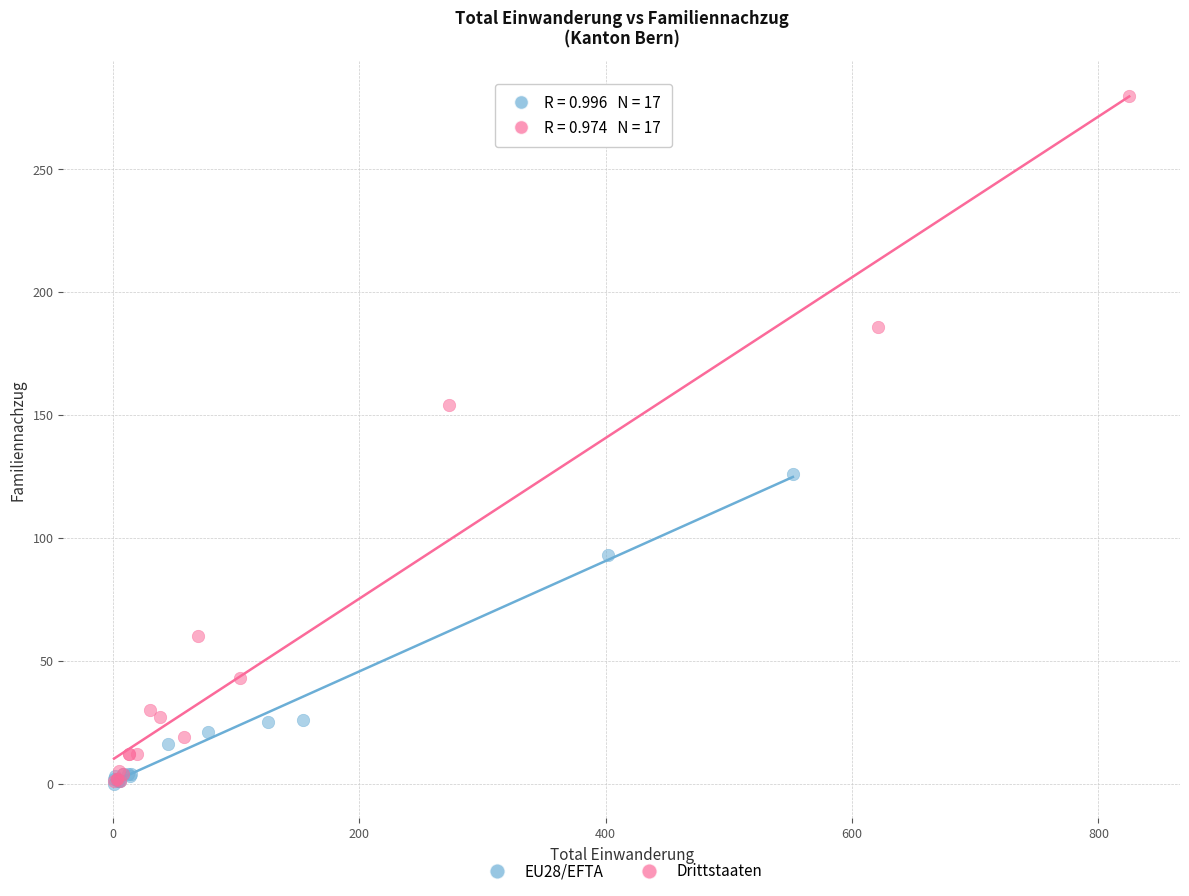

Which series has the largest Y range (max minus min)?

Drittstaaten